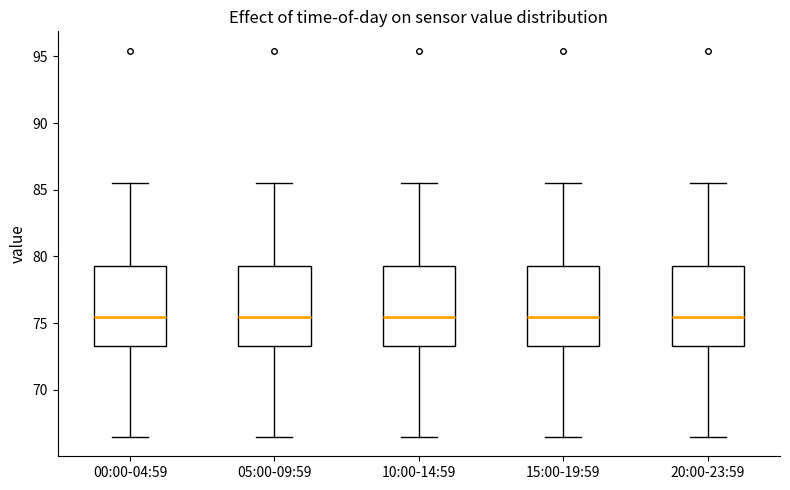

Where does the median line of the box for 20:00-23:59 sit on the y-axis? The values are not printed on the chart, so give them approximately, as read against the axis.

75.5